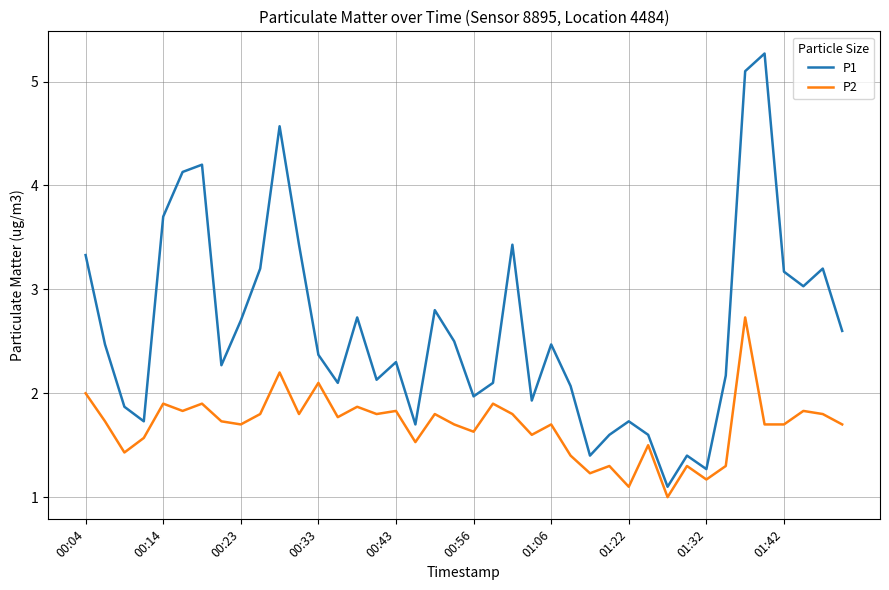

What is the difference between the maximum and minimum values in the P1 series?

4.2